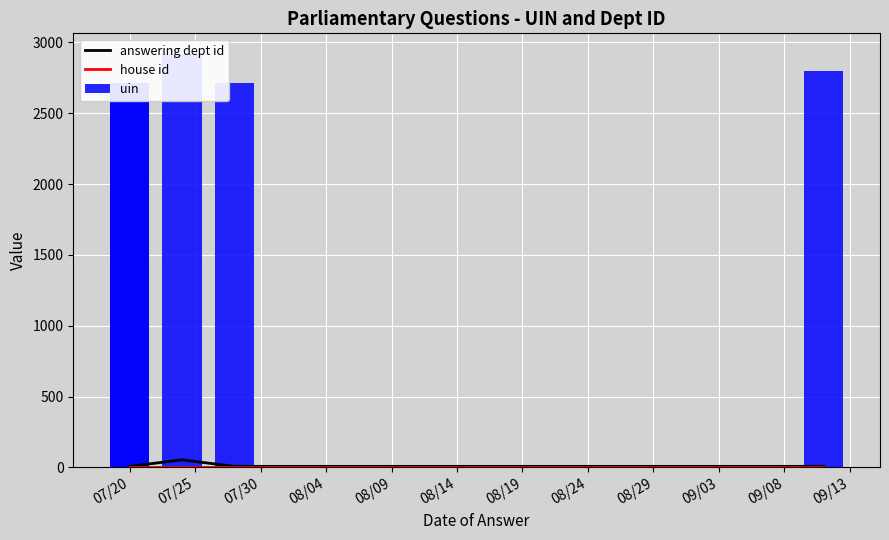

True or false: uin has a value of 1418 at 07/25.

False